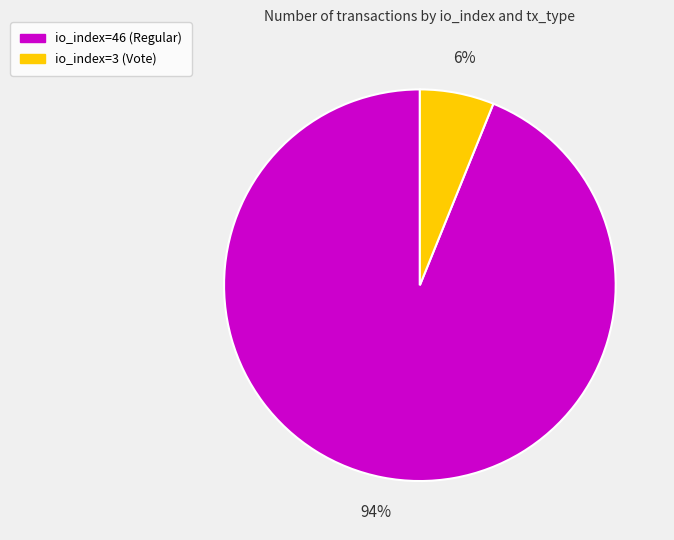

Count the number of slices in the pie.

2